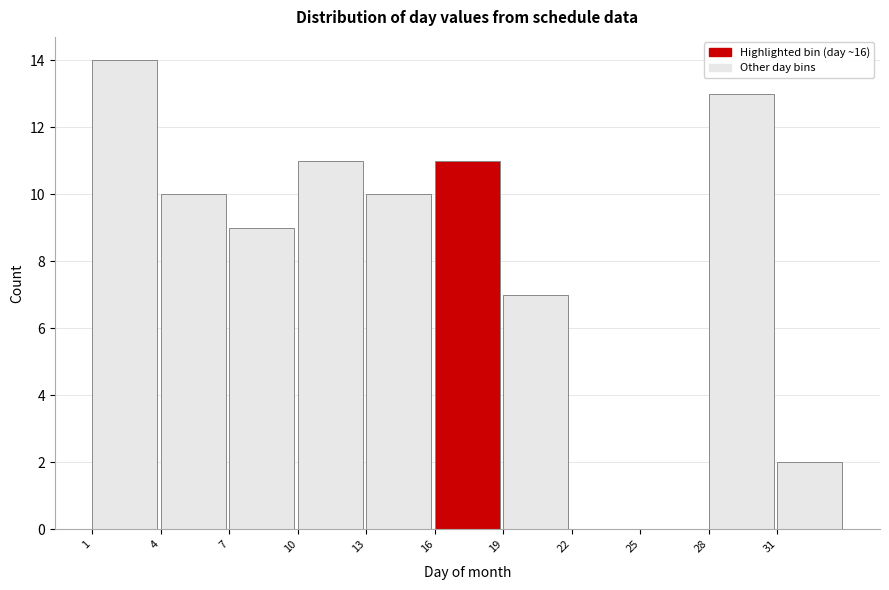

What is the height of the bar covering 28 to 31 on the x-axis? The values are not printed on the chart, so give them approximately, as read against the axis.

13